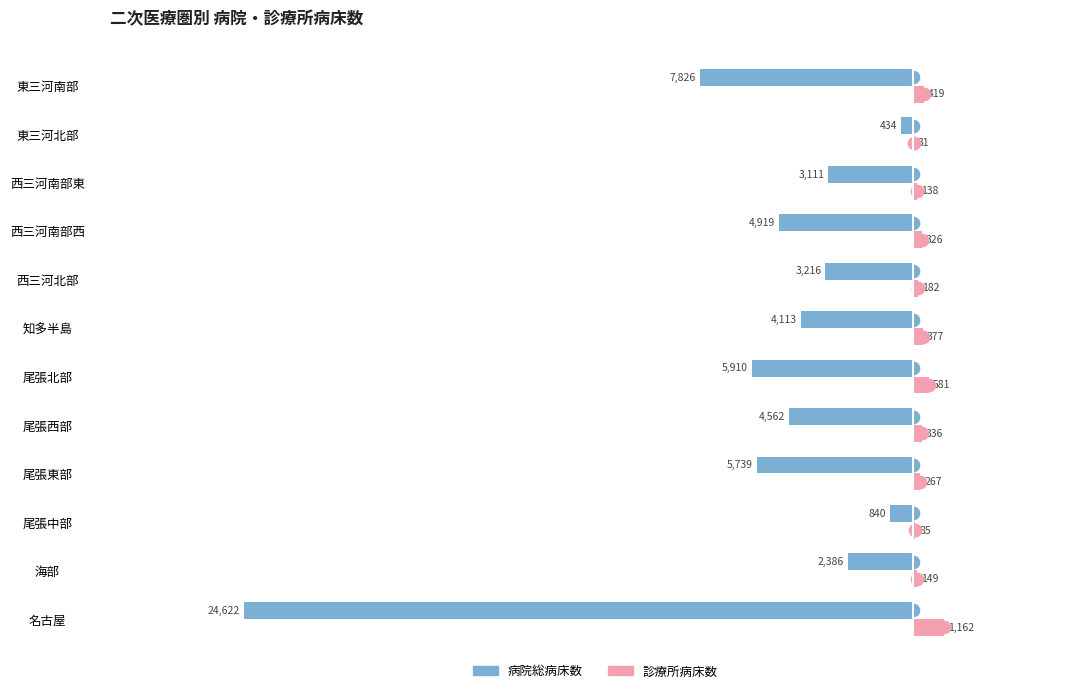

The 病院総病床数 series shows -2171 at 尾張西部. True or false?

False